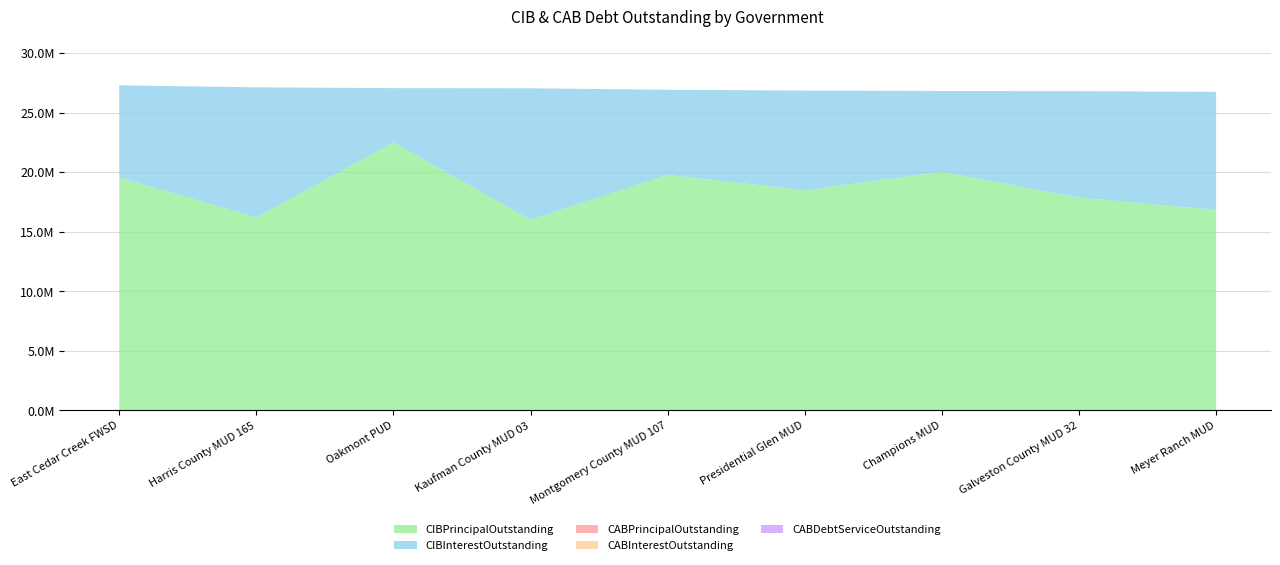

Reading right to left, what are all the values shown in this chart?

CIBPrincipalOutstanding: 16825000.0	17865000.0	20025000.0	18485000.0	19780000.0	15990000.0	22495000.0	16200000.0	19555000.0
CIBInterestOutstanding: 9921612.8	8943479.2	6794750.2	8370898.1	7141696.5	11056469.0	4566012.6	10928423.4	7739849.0
CABPrincipalOutstanding: 0.0	0.0	0.0	0.0	0.0	0.0	0.0	0.0	0.0
CABInterestOutstanding: 0.0	0.0	0.0	0.0	0.0	0.0	0.0	0.0	0.0
CABDebtServiceOutstanding: 0.0	0.0	0.0	0.0	0.0	0.0	0.0	0.0	0.0